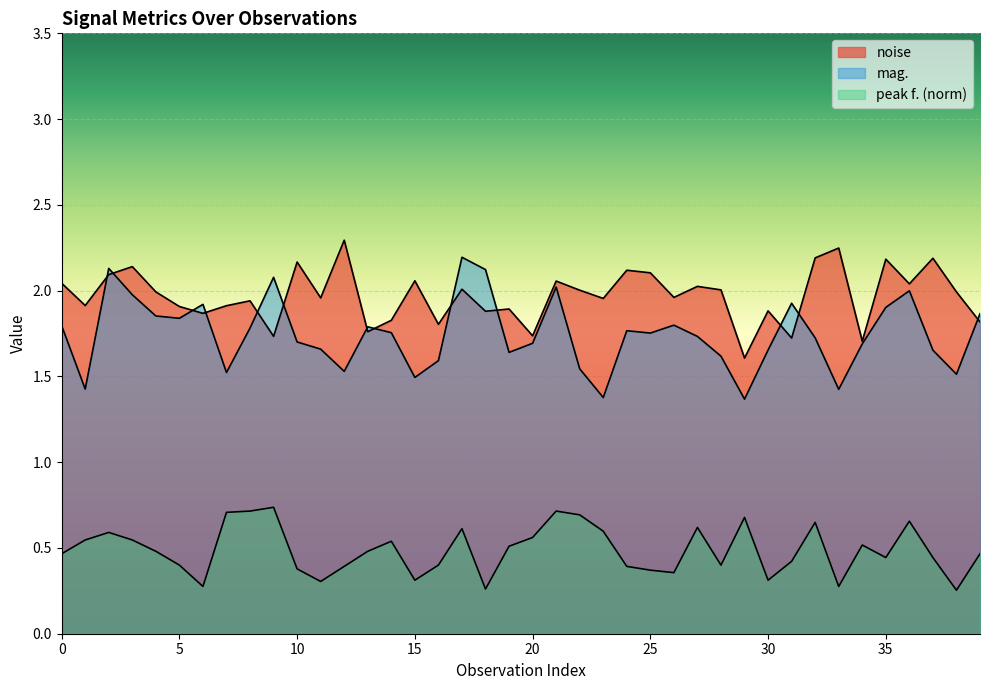

Where is mag. nearest to the value 1?

29